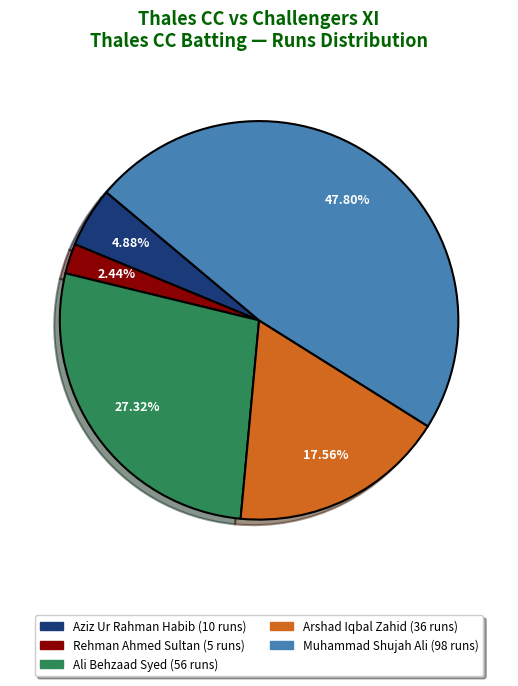

Is there a majority slice in this chart?

No